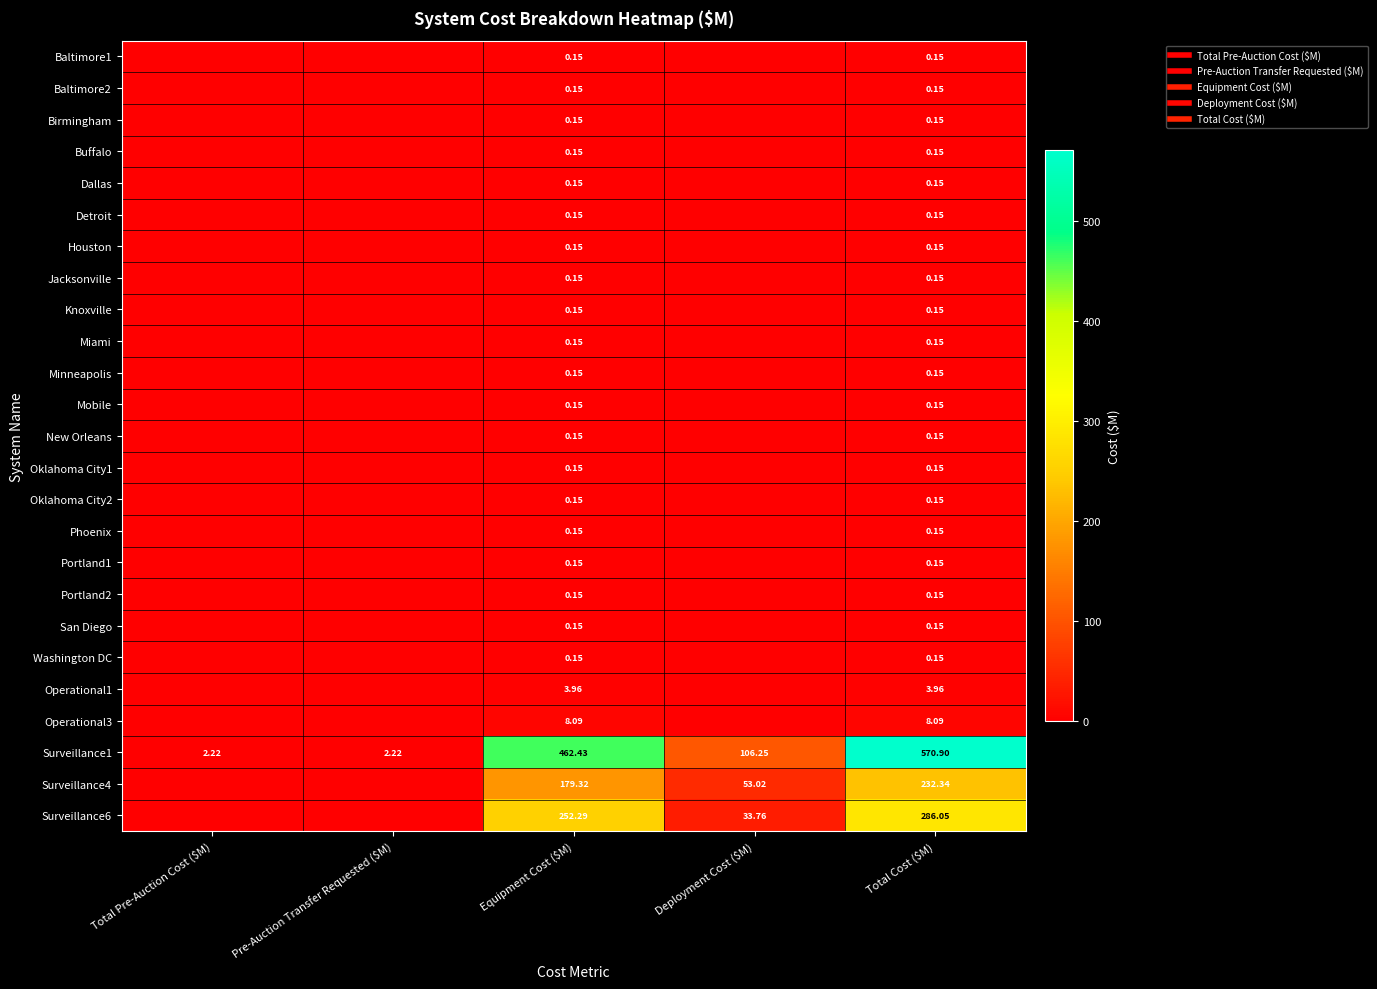

How many values in Washington DC are above zero?

2